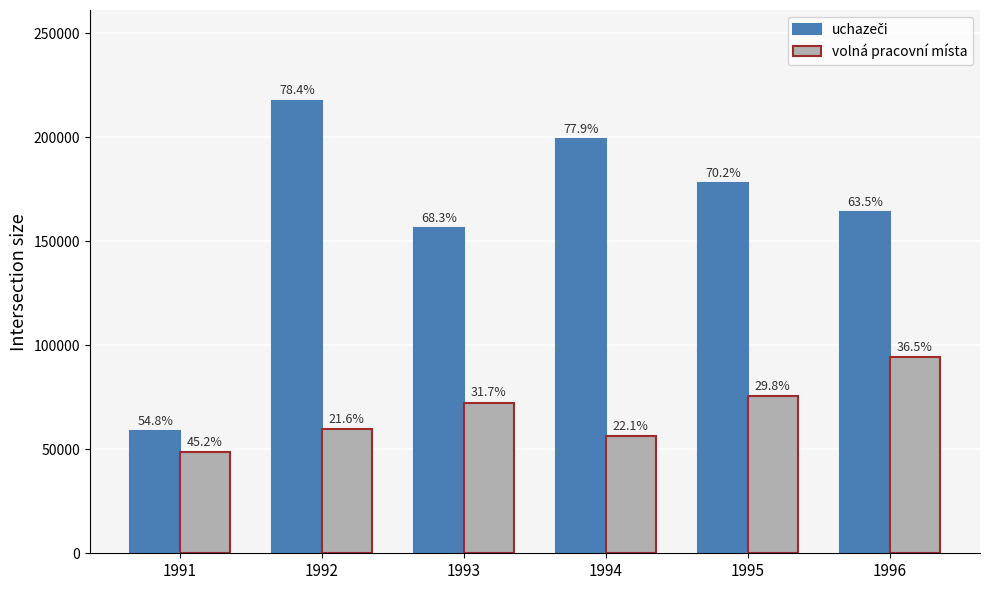

What is the difference between the volná pracovní místa values at 1996 and 1993?

21923